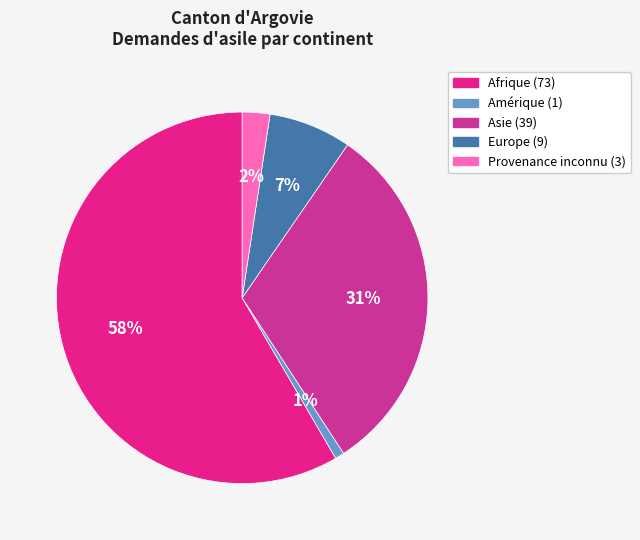

What is the total percentage of Europe and Provenance inconnu?

9.6%